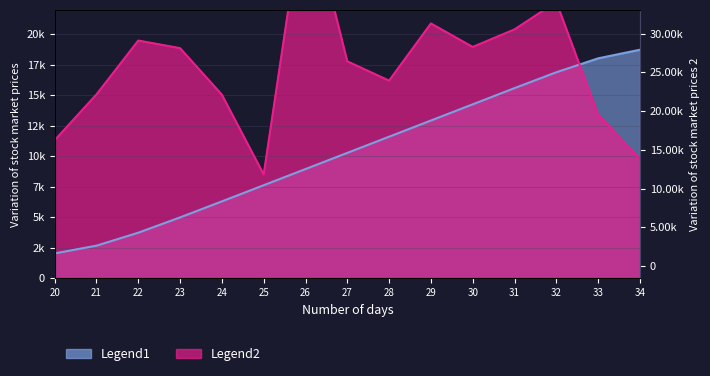

Read the value at 29.

12930.6